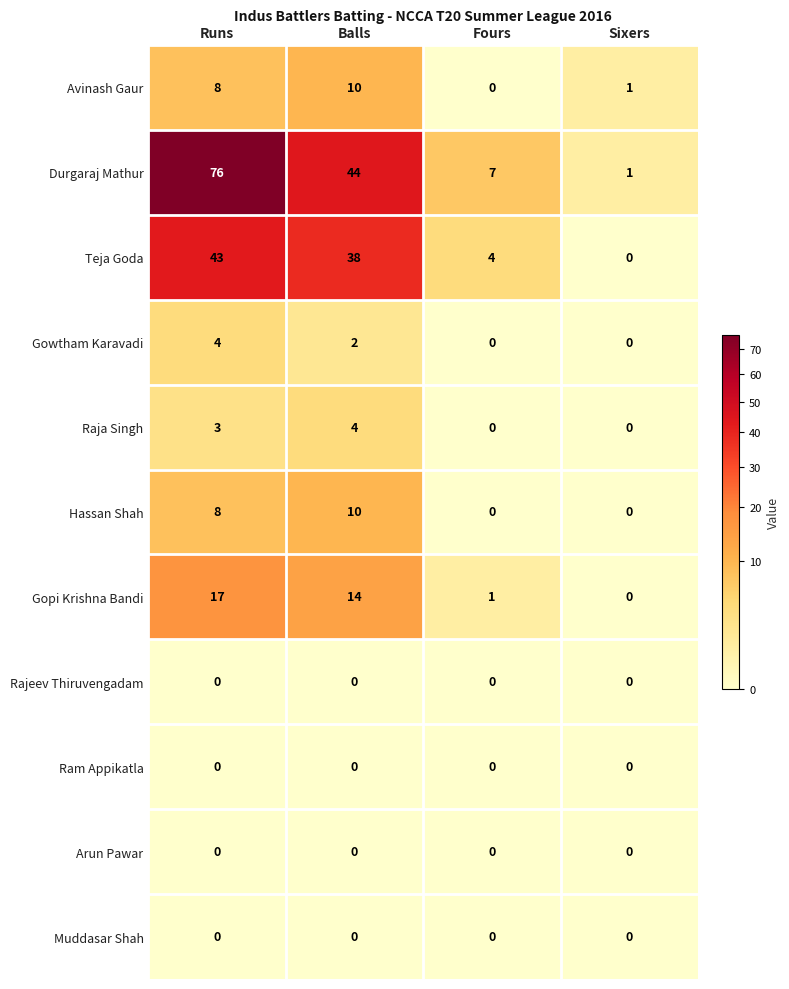

The Gowtham Karavadi series shows -2 at Sixers. True or false?

False